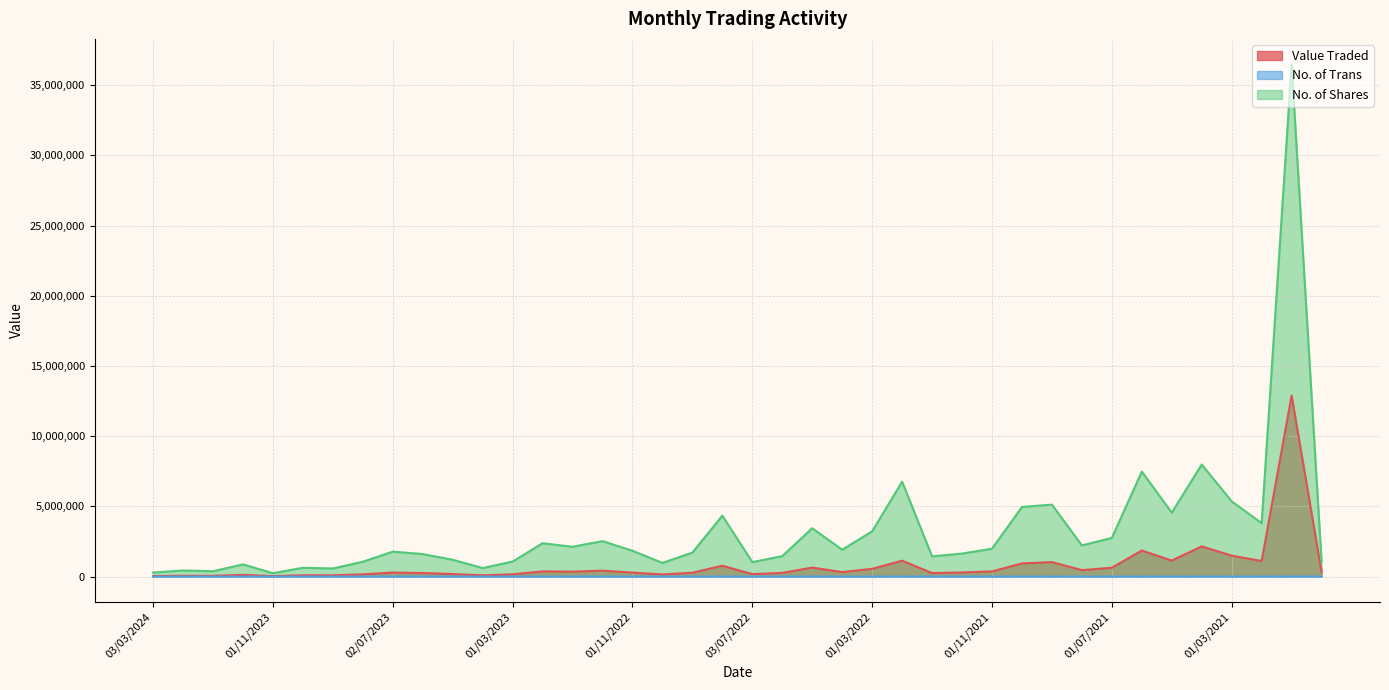

Which series has the largest range (max minus min)?

No. of Shares